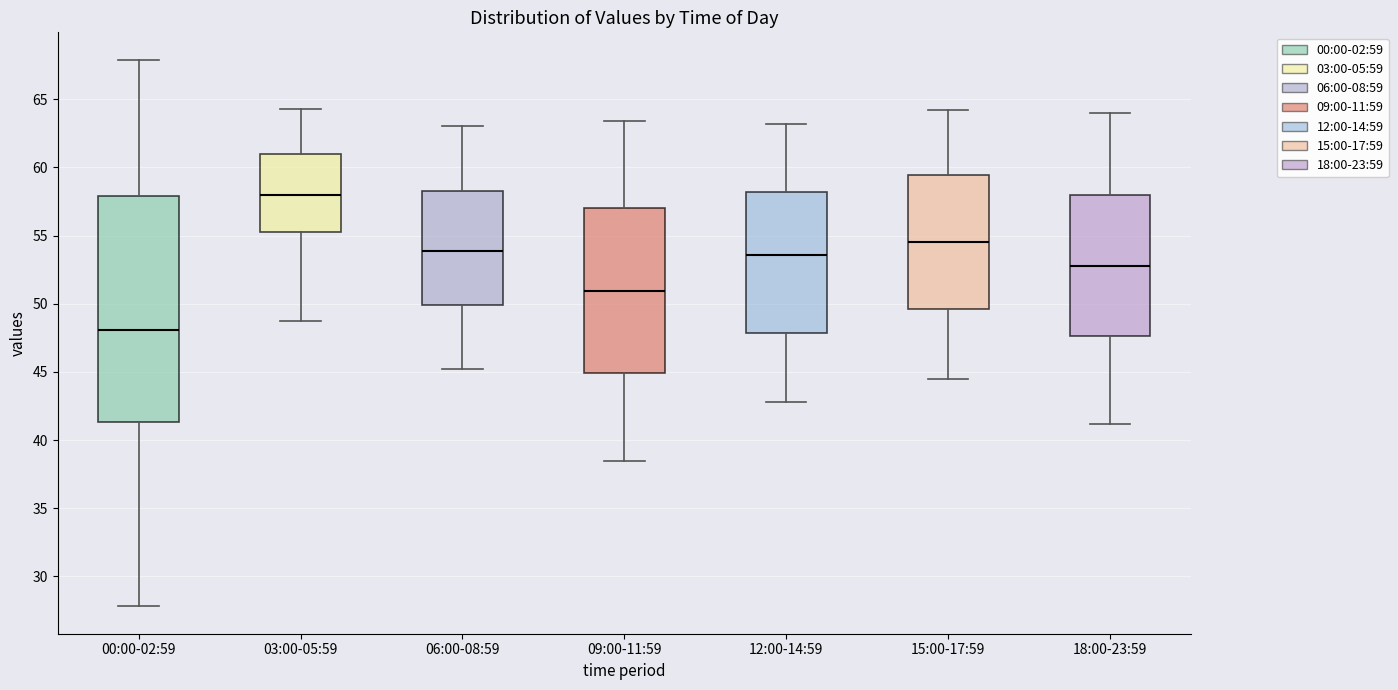

Reading left to right, read every box against the y-axis: the position of its median line, the range the box covers, and the ends of its whiskers. The values are not printed on the chart, so give them approximately, as read against the axis.

00:00-02:59: median 48.0, box 41.5 to 58.0, whiskers 28.0 to 68.0
03:00-05:59: median 58.0, box 55.5 to 61.0, whiskers 48.5 to 64.5
06:00-08:59: median 54.0, box 50.0 to 58.5, whiskers 45.0 to 63.0
09:00-11:59: median 51.0, box 45.0 to 57.0, whiskers 38.5 to 63.5
12:00-14:59: median 53.5, box 48.0 to 58.0, whiskers 43.0 to 63.0
15:00-17:59: median 54.5, box 49.5 to 59.5, whiskers 44.5 to 64.0
18:00-23:59: median 53.0, box 47.5 to 58.0, whiskers 41.0 to 64.0